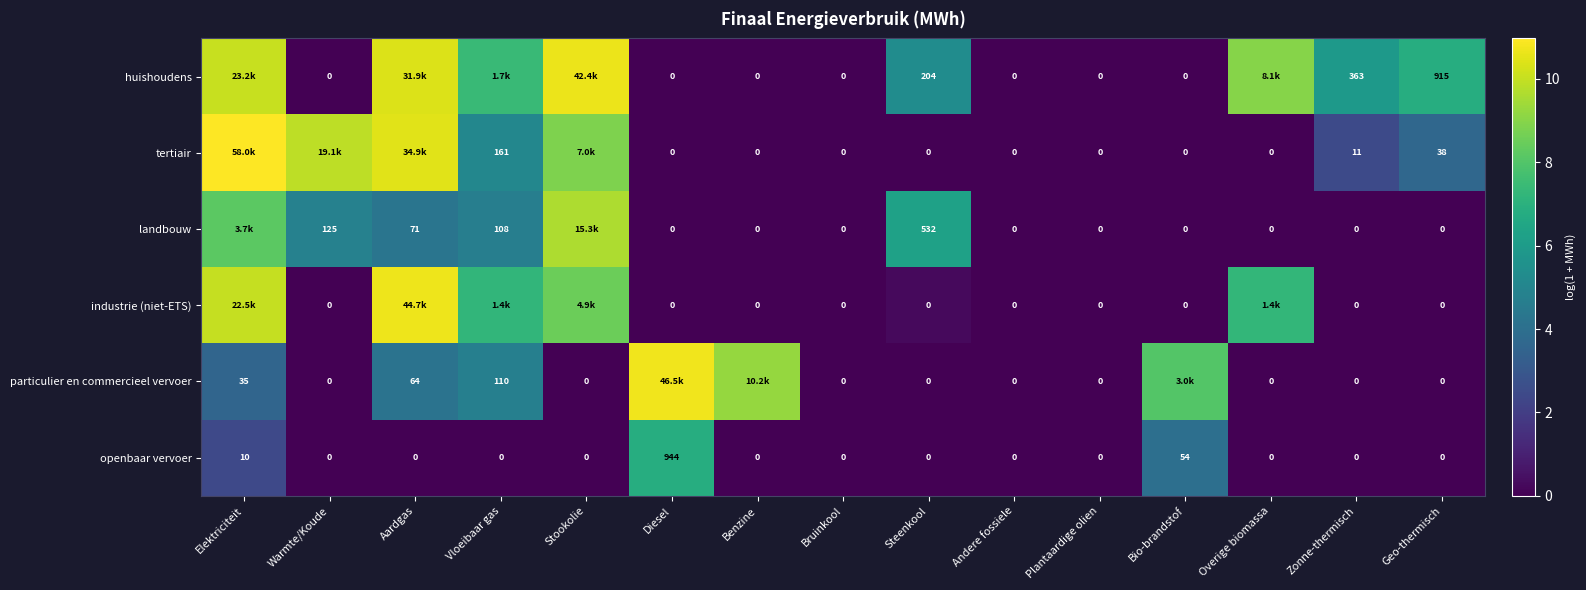

Which has a higher value, Stookolie or Bio-brandstof?

Stookolie